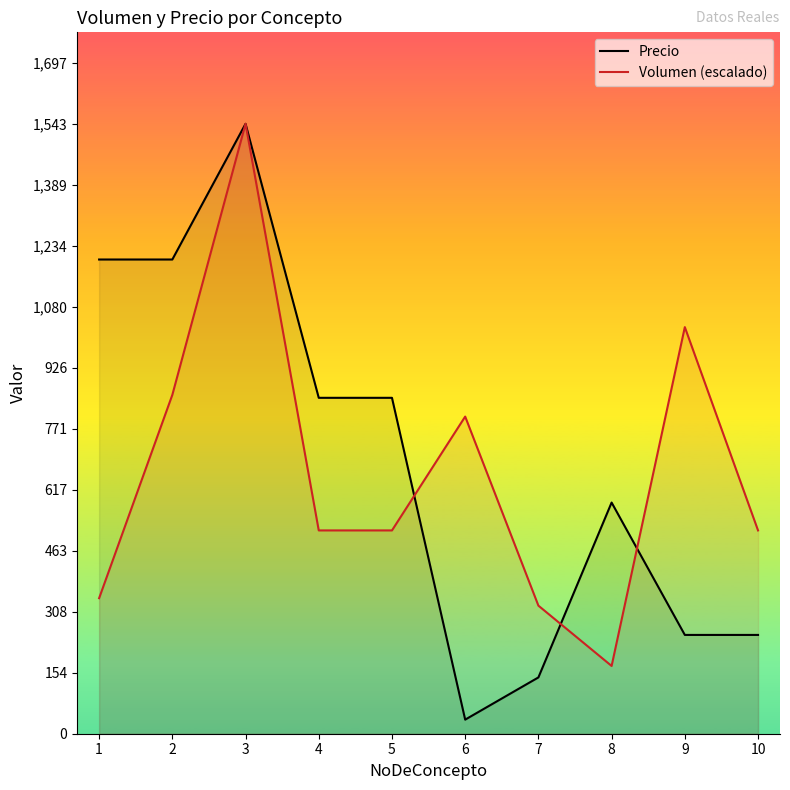

Is this an area chart (filled region under the line)?

No